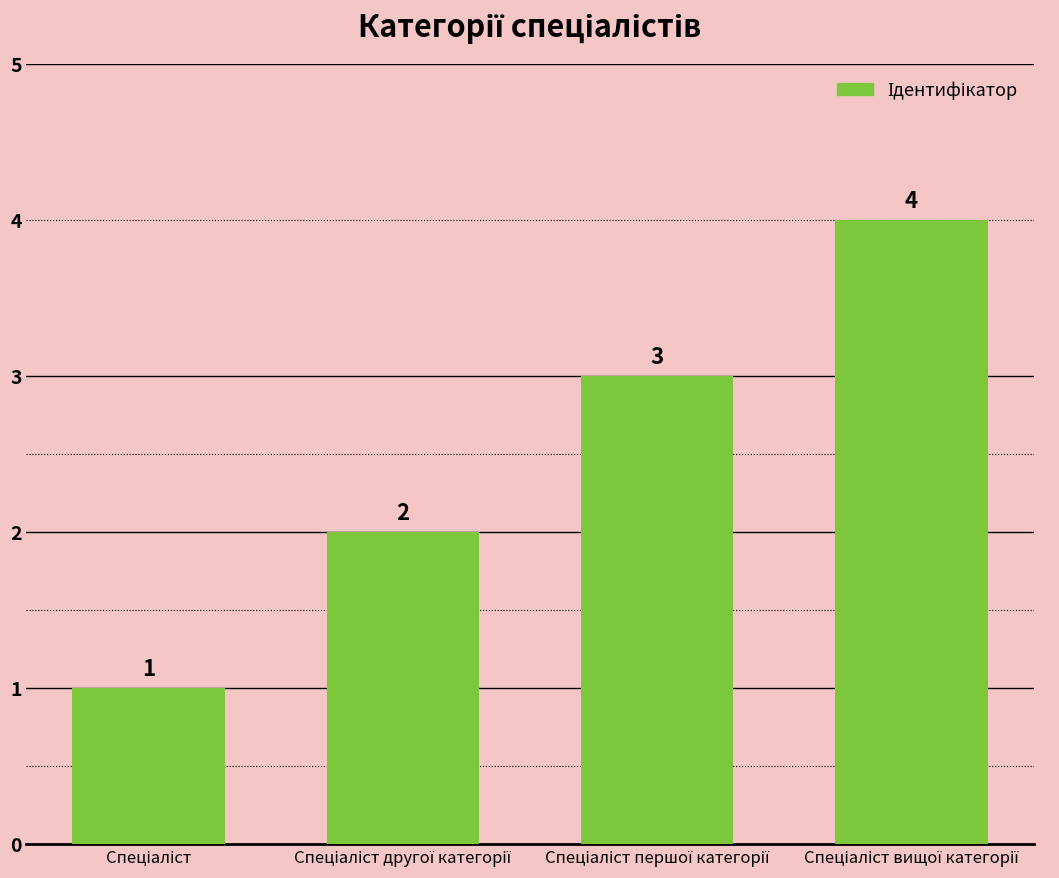

Reading right to left, what are all the values shown in this chart?

4	3	2	1